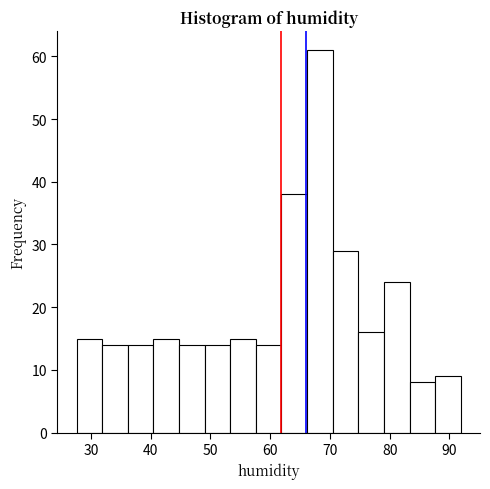

How tall is the bar that spans 70 to 75 on the x-axis? Neither the bar edges nor the heights are printed on the chart, so give them approximately, as read against the axes.

29